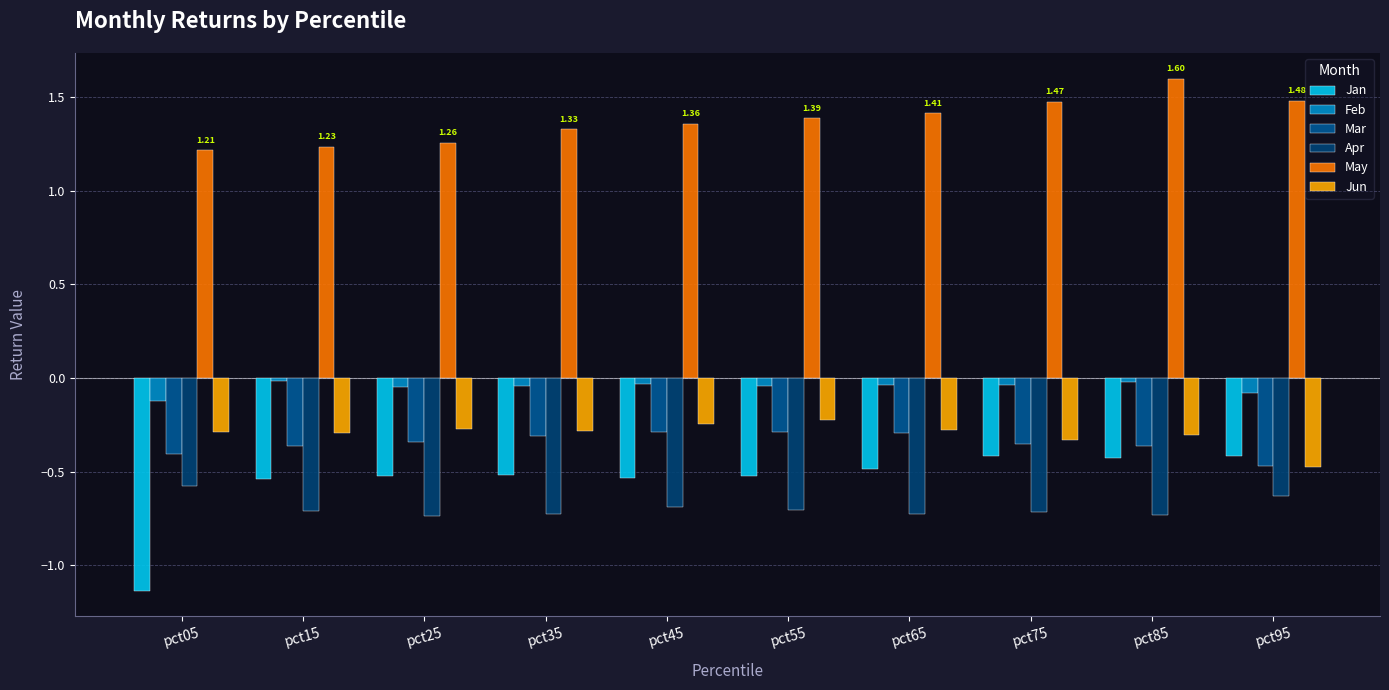

Is the value of May at pct45 greater than the value of Mar at pct35?

Yes